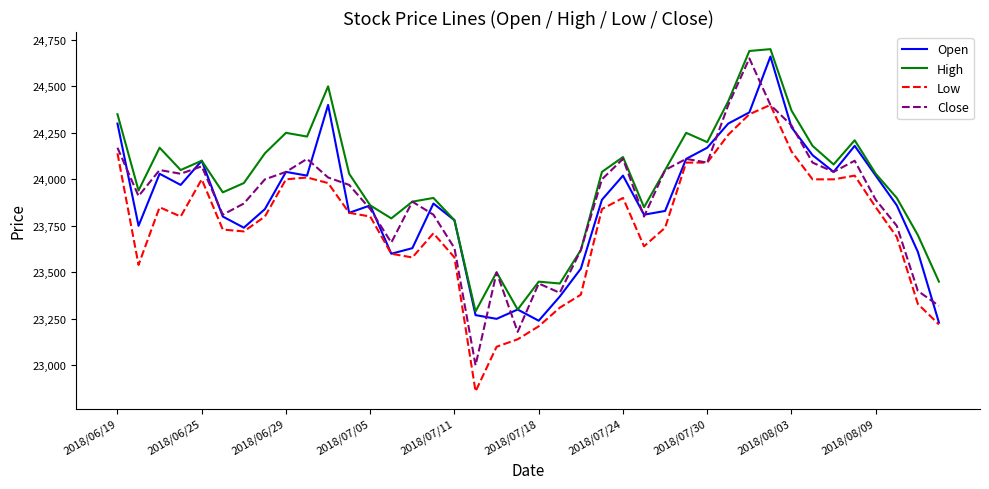

What is the minimum value for Close?

23000